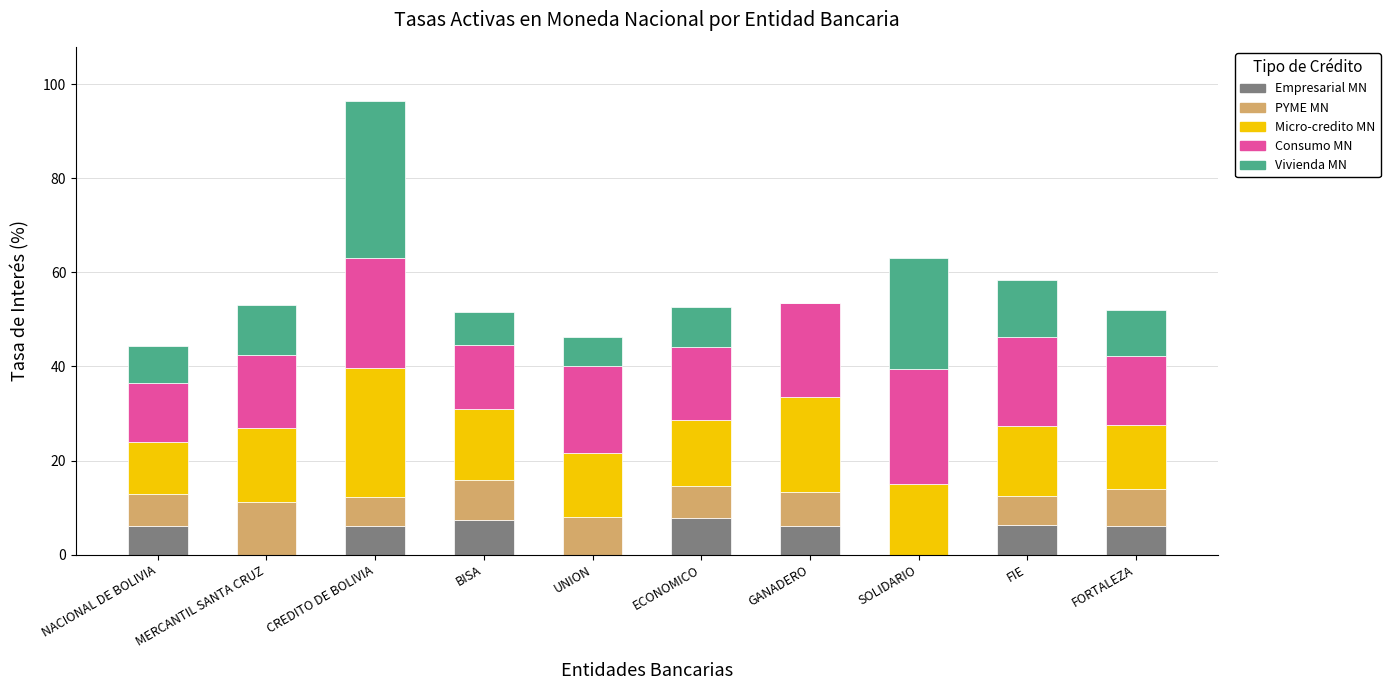

What is the approximate value of Empresarial MN at BISA?

7.4